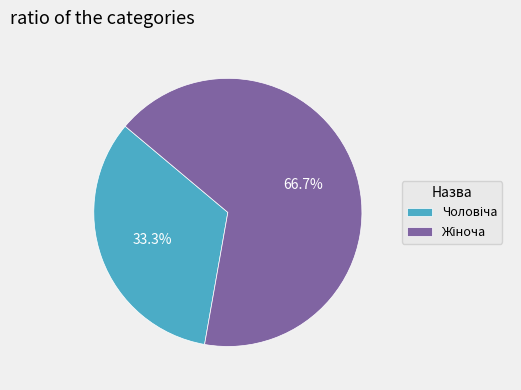

Does any single category account for the majority?

Yes